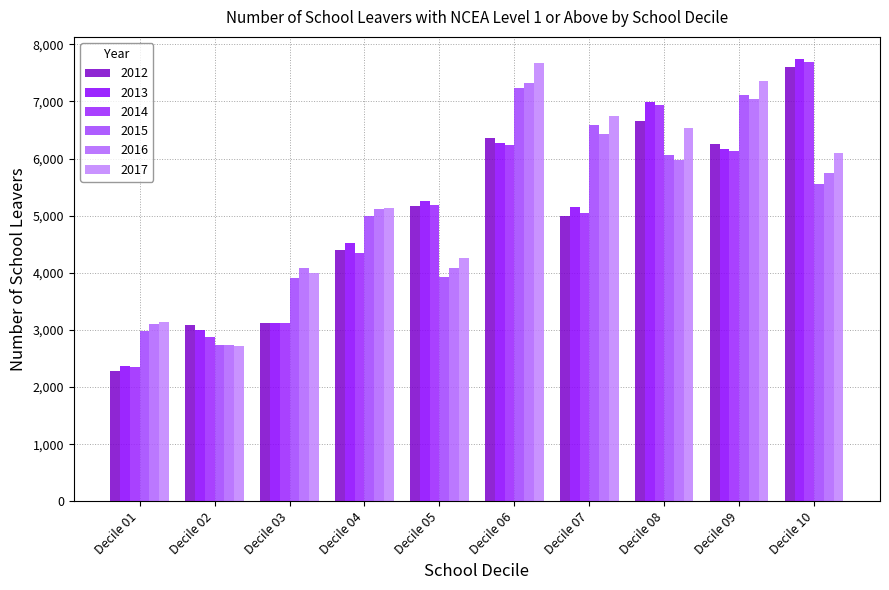

Is it true that 2014 equals 1090 at Decile 04?

False